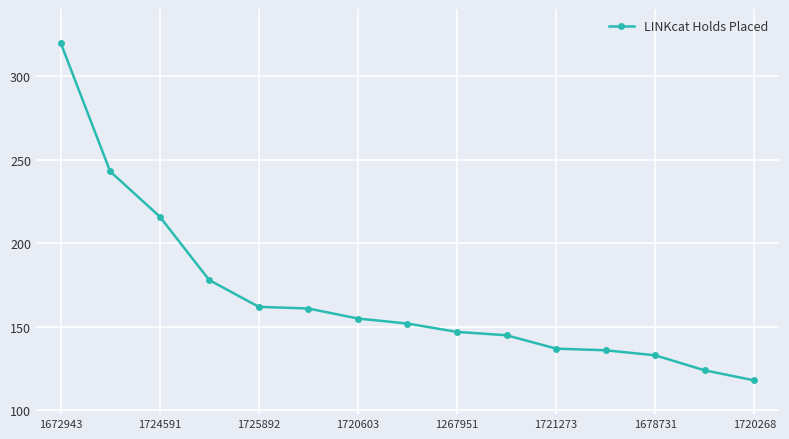

What is the difference between the maximum and minimum values?

202